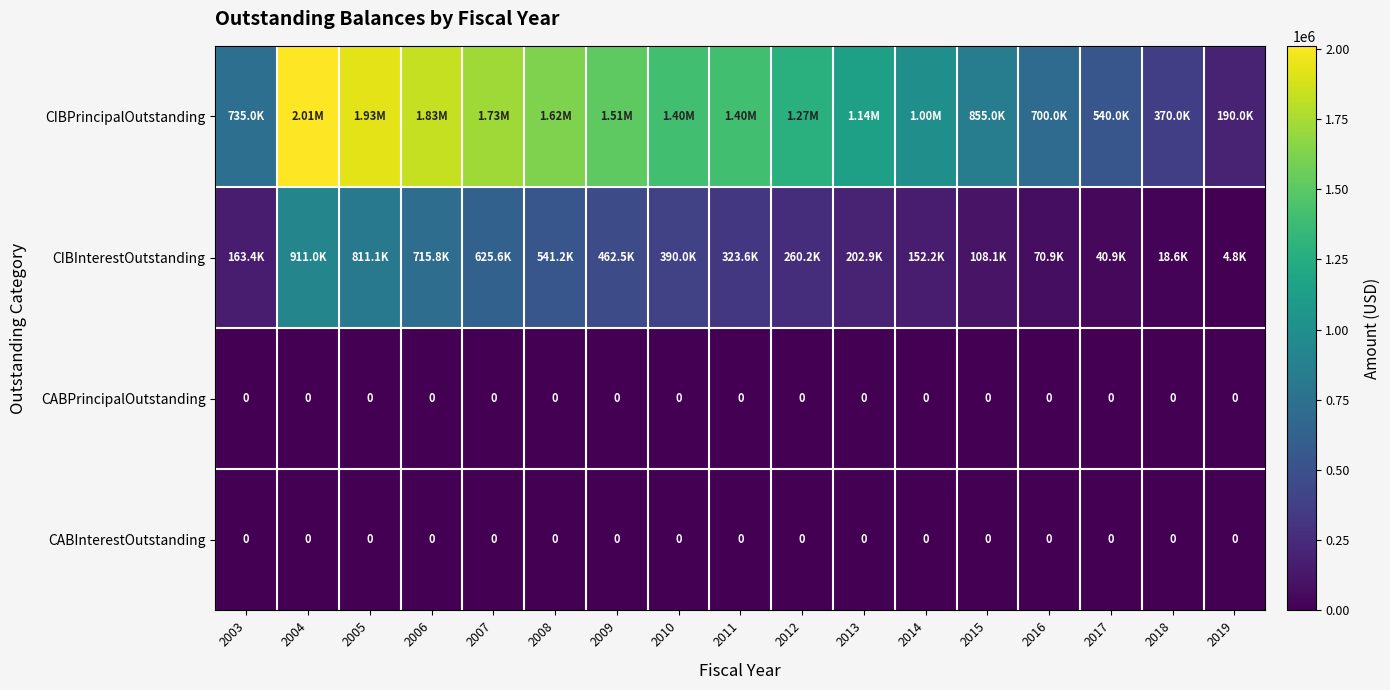

Where does the CIBPrincipalOutstanding series first go above 1275000?

2004